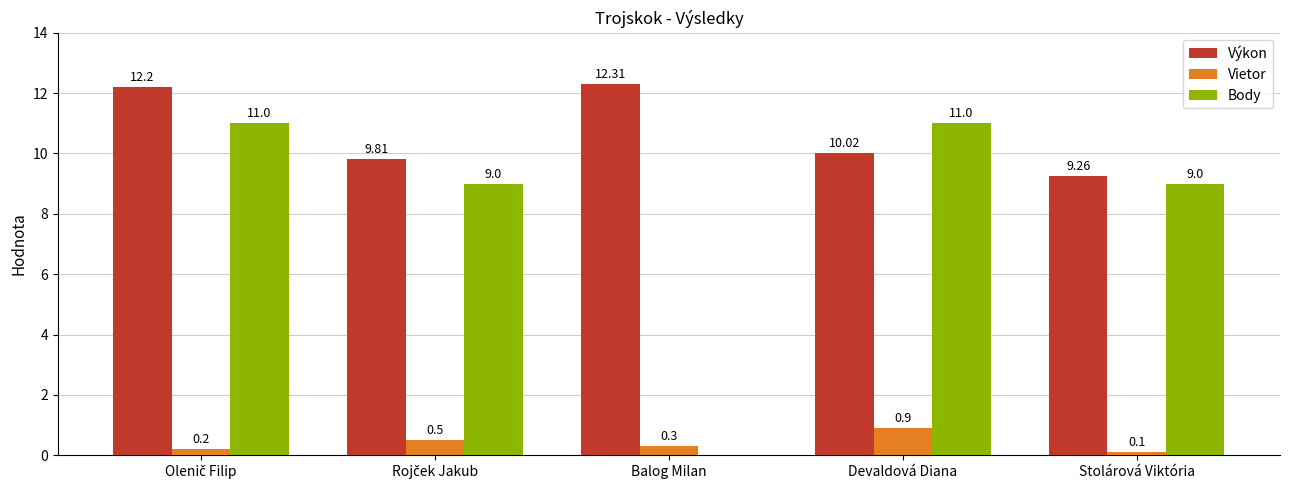

Count the number of data series in this chart.

3